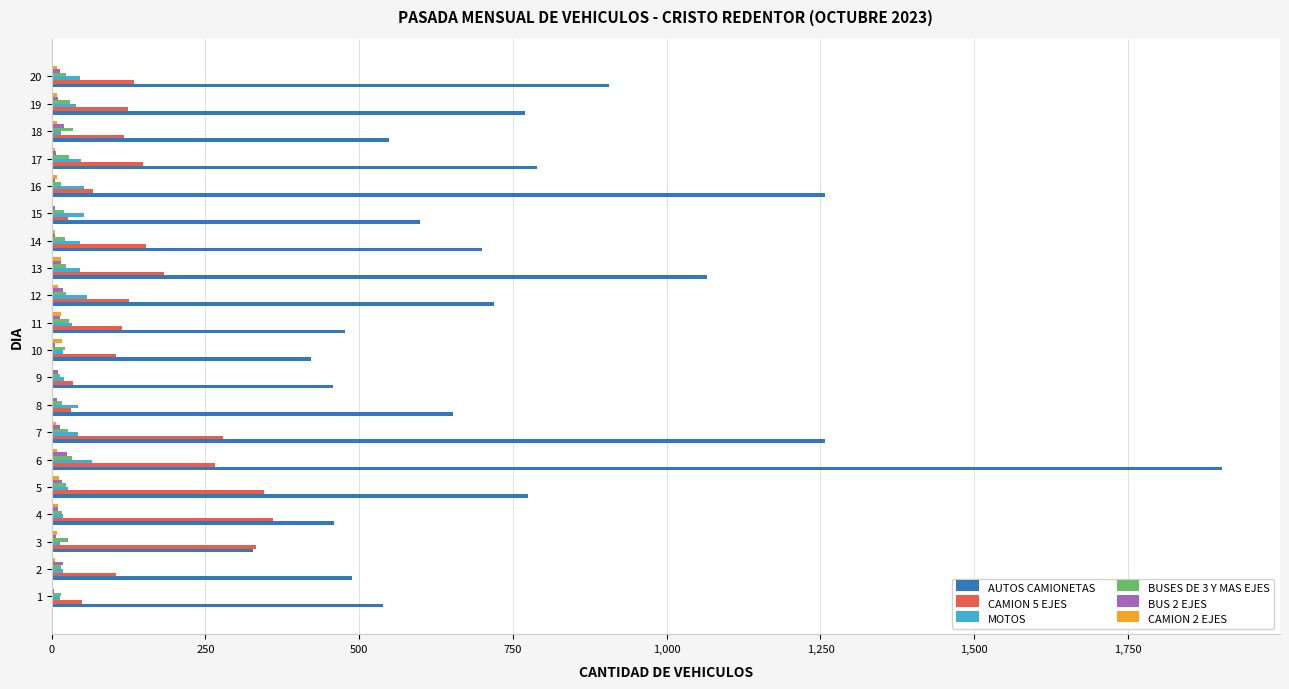

Is the value of BUS 2 EJES at 7 greater than the value of CAMION 5 EJES at 16?

No